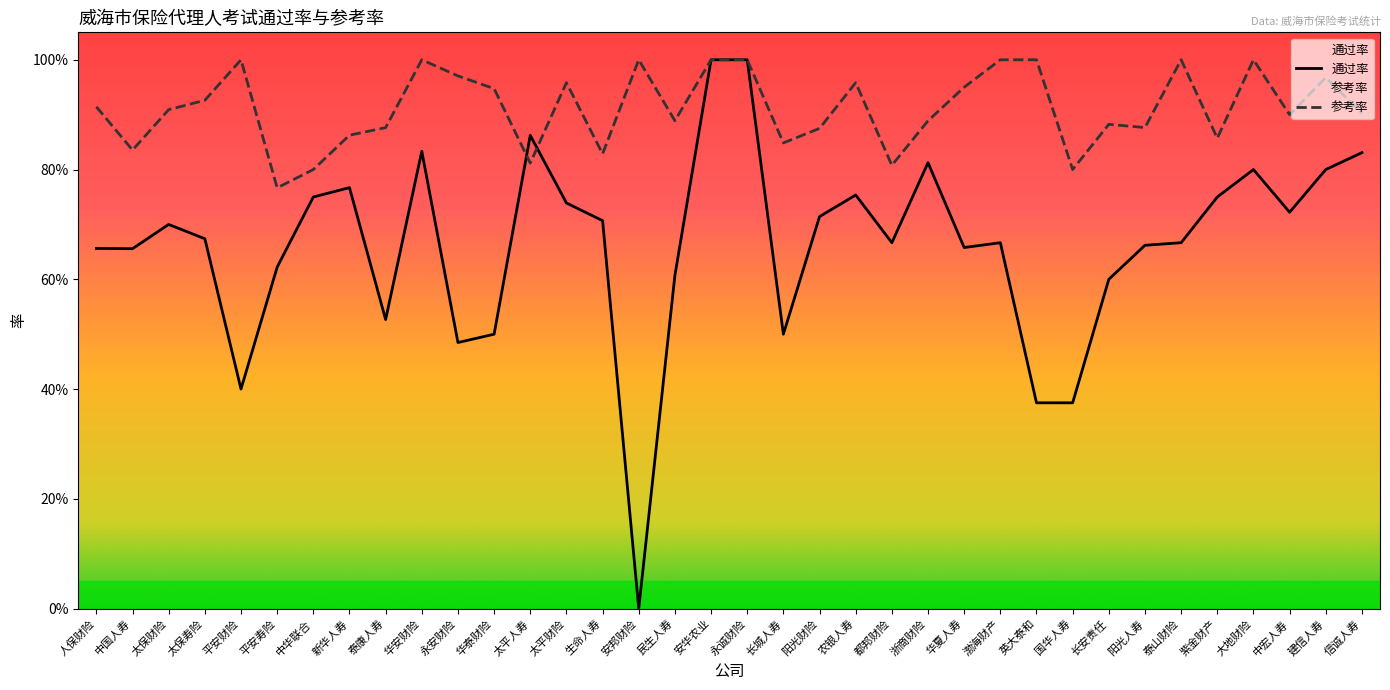

How many lines are shown in the chart?

2